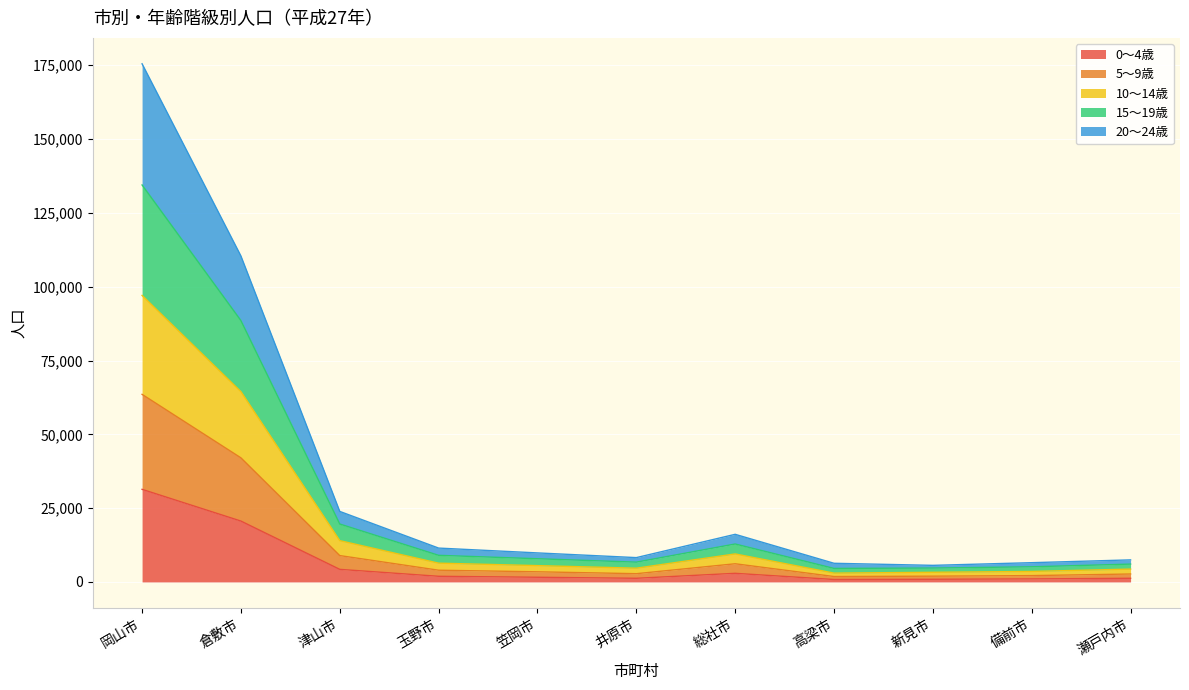

At which label does 0～4歳 reach its peak?

岡山市